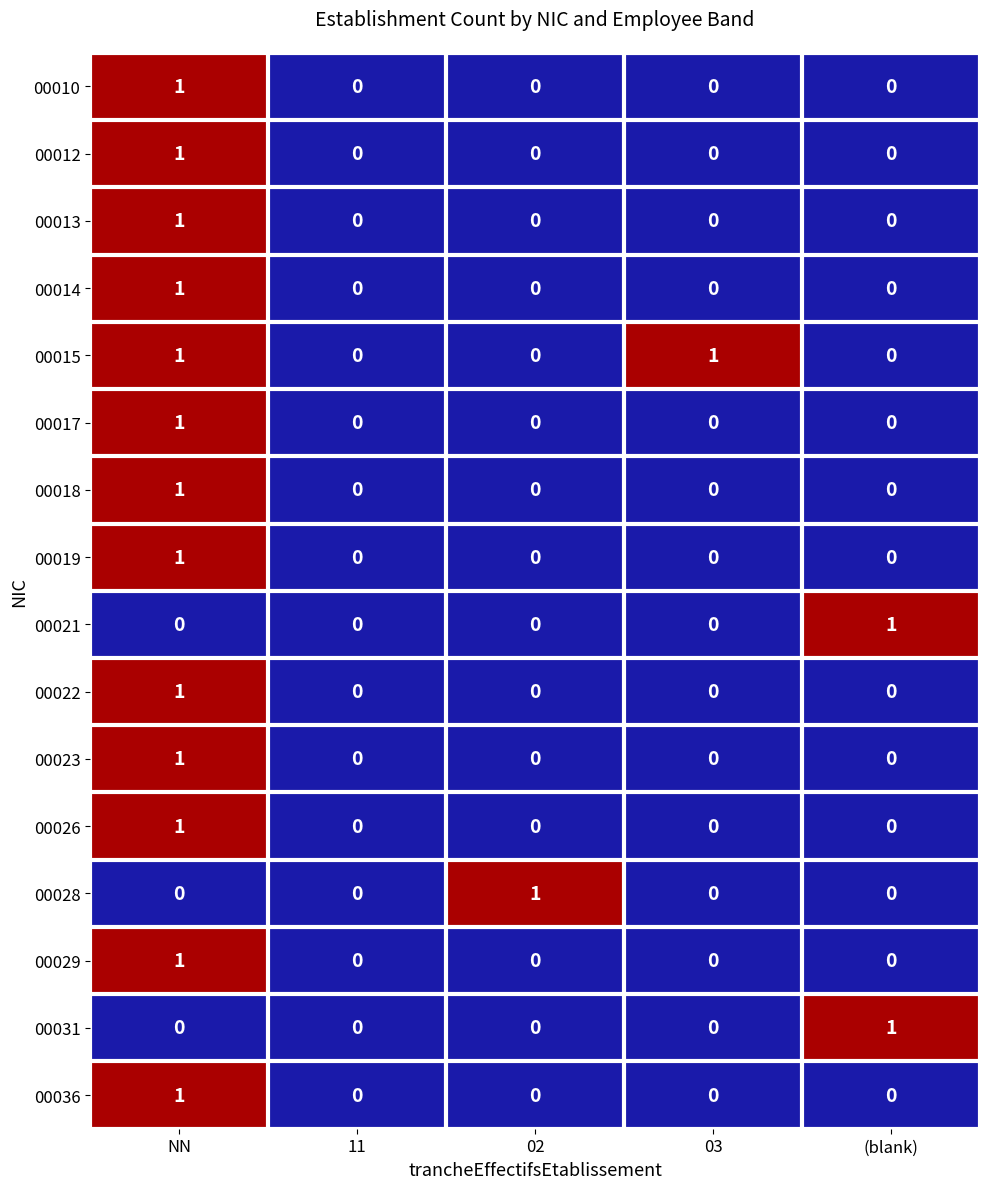

Count the number of categories in the chart.

5